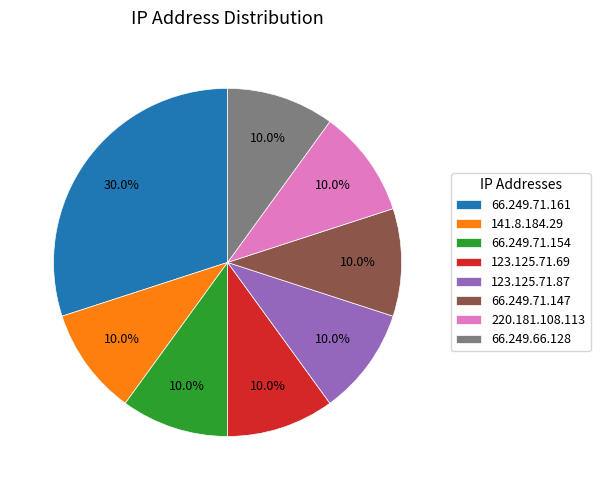

What percentage do 66.249.66.128 and 123.125.71.69 together represent?

20.0%